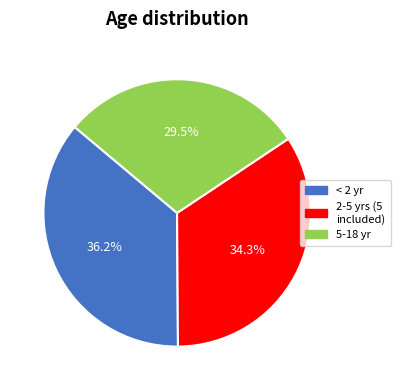

How many segments does this pie chart have?

3